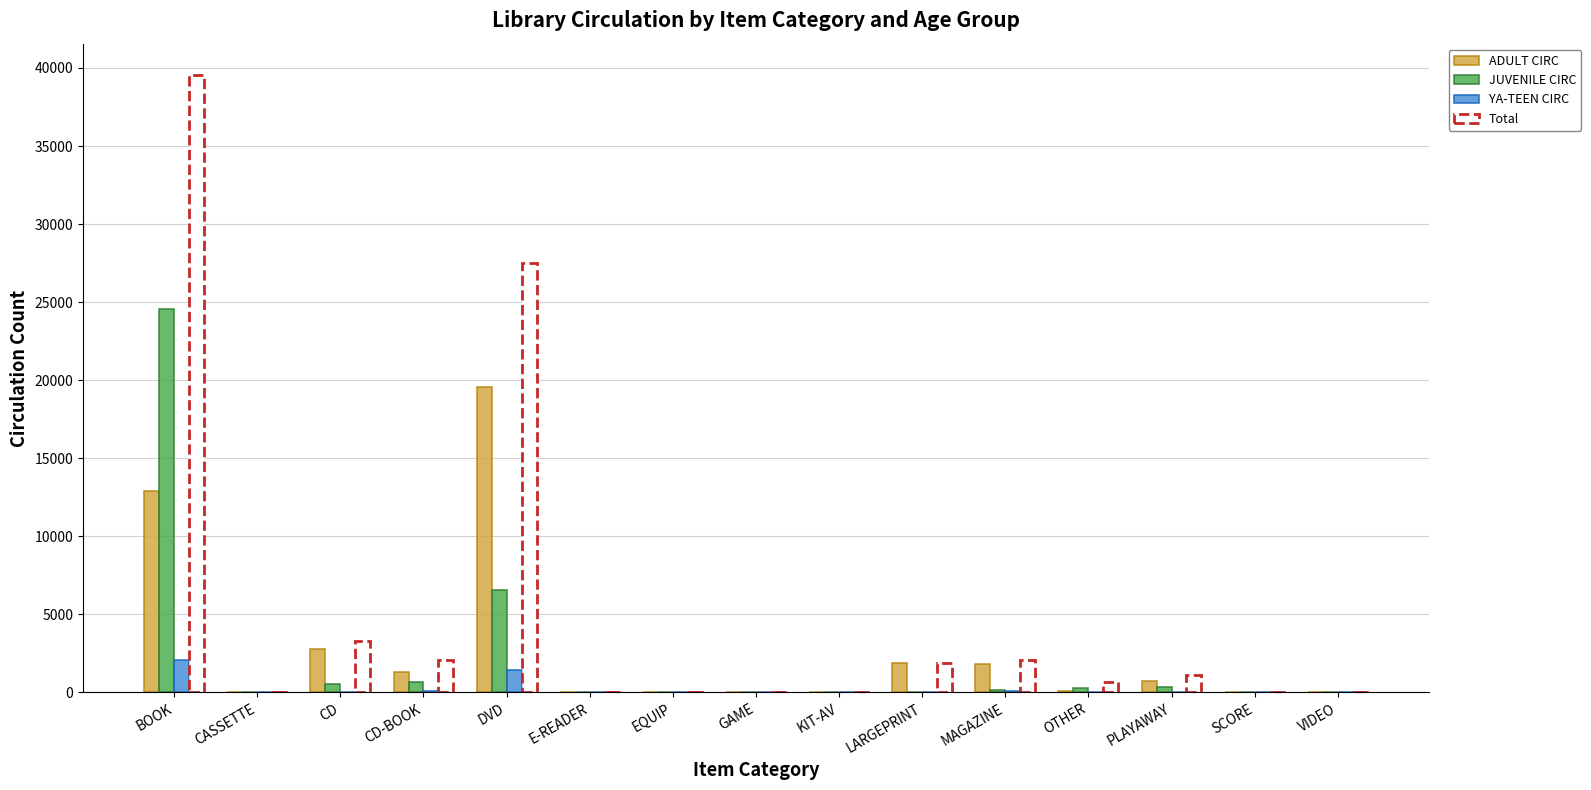

What are all the series names shown in the legend?

ADULT CIRC, JUVENILE CIRC, YA-TEEN CIRC, Total